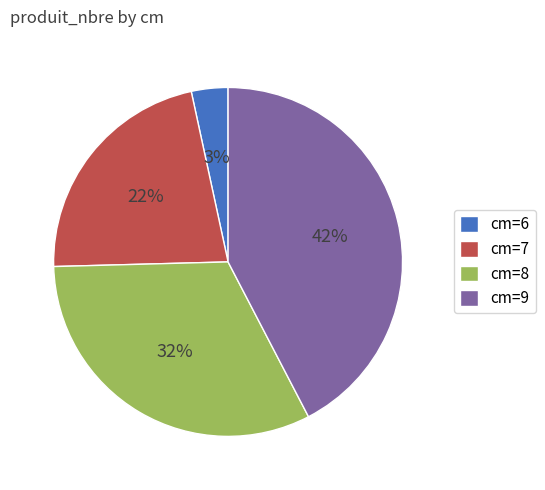

What percentage is the cm=9 slice, to the nearest percent?

42%